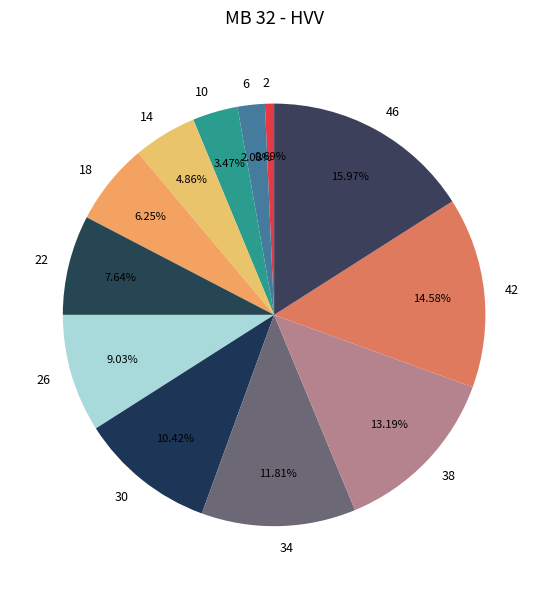

Rank the categories by value from lowest to highest.

2, 6, 10, 14, 18, 22, 26, 30, 34, 38, 42, 46